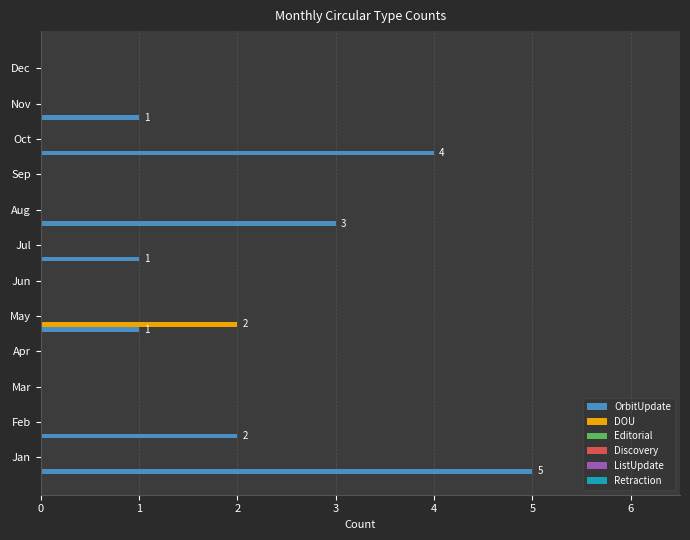

Which series has the largest total across all categories?

OrbitUpdate